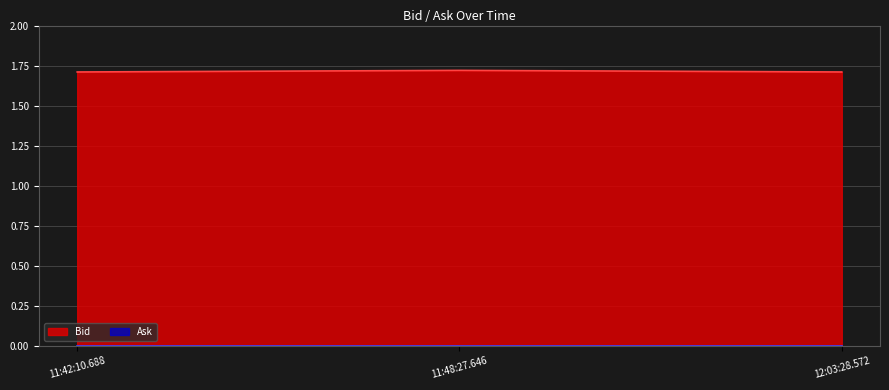

The chart shows a value of 0.9 at 11:42:10.688. True or false?

False